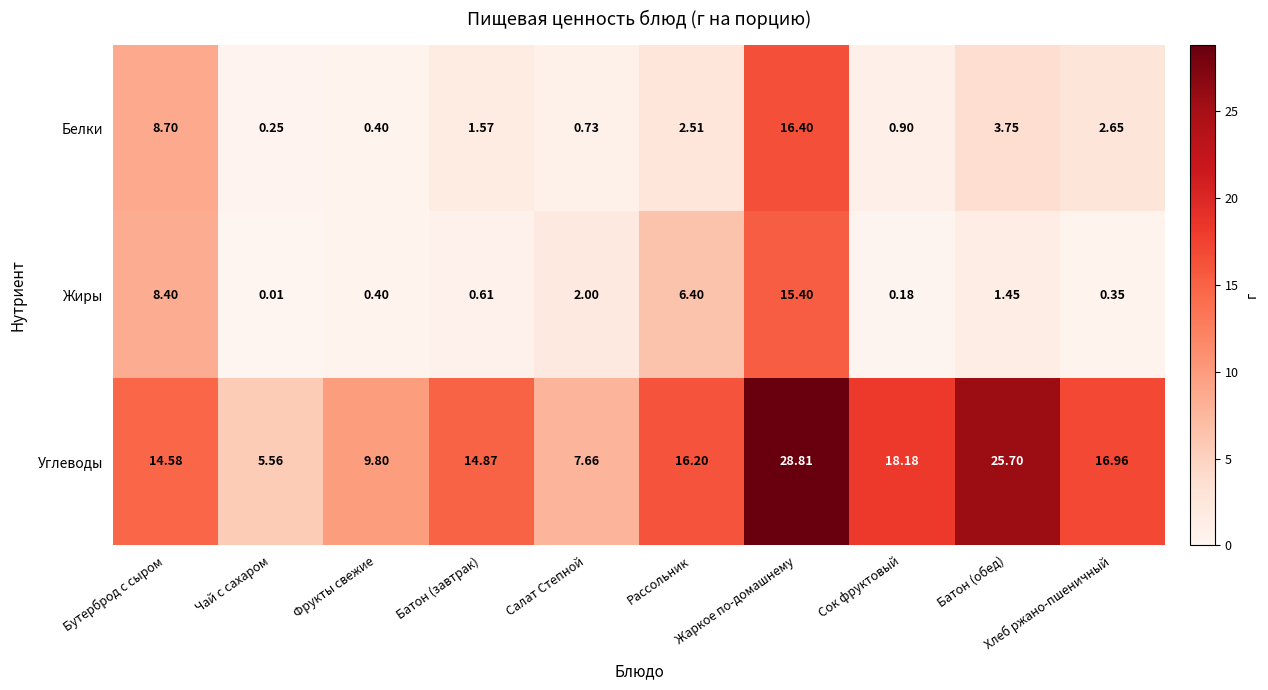

Which series has the largest range (max minus min)?

Углеводы